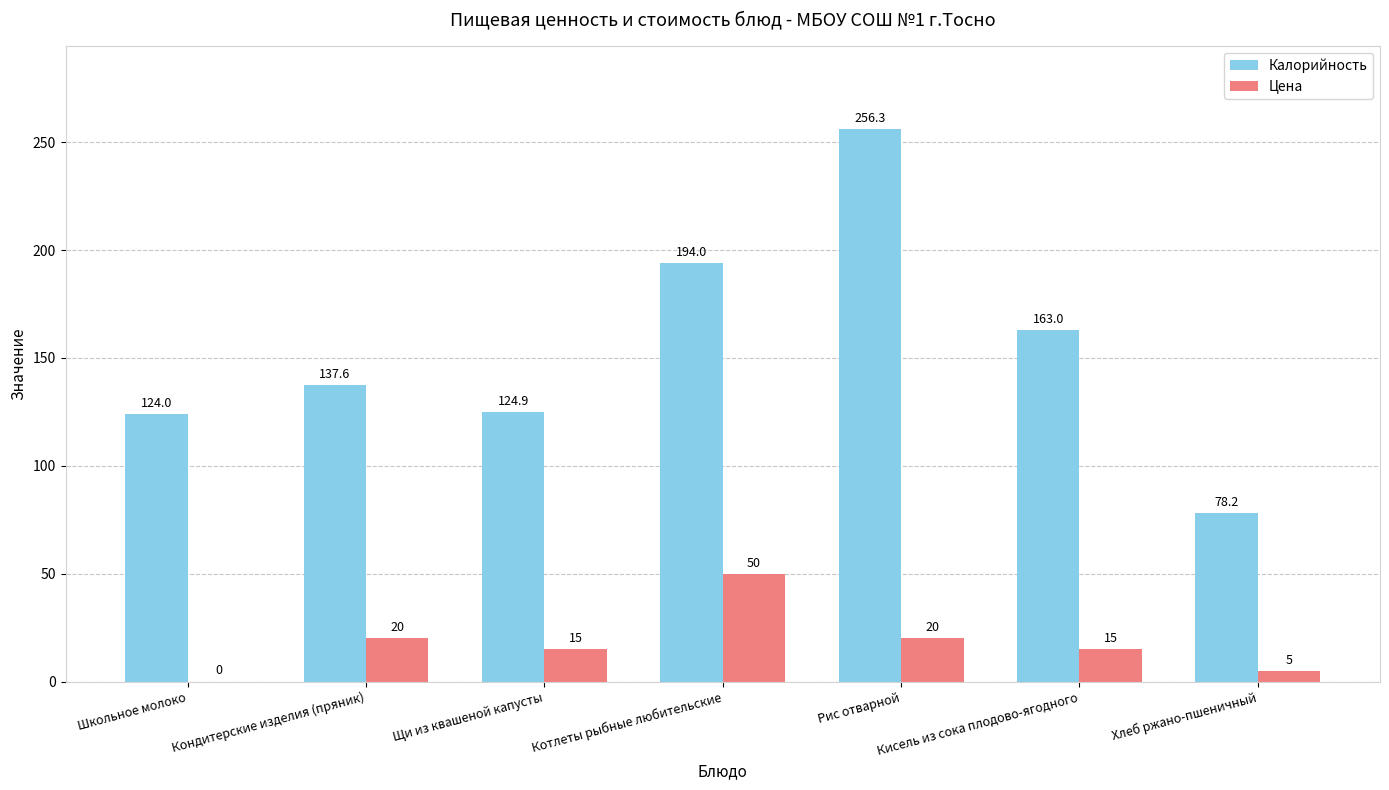

What is the difference between the Калорийность values at Котлеты рыбные любительские and Рис отварной?

62.3